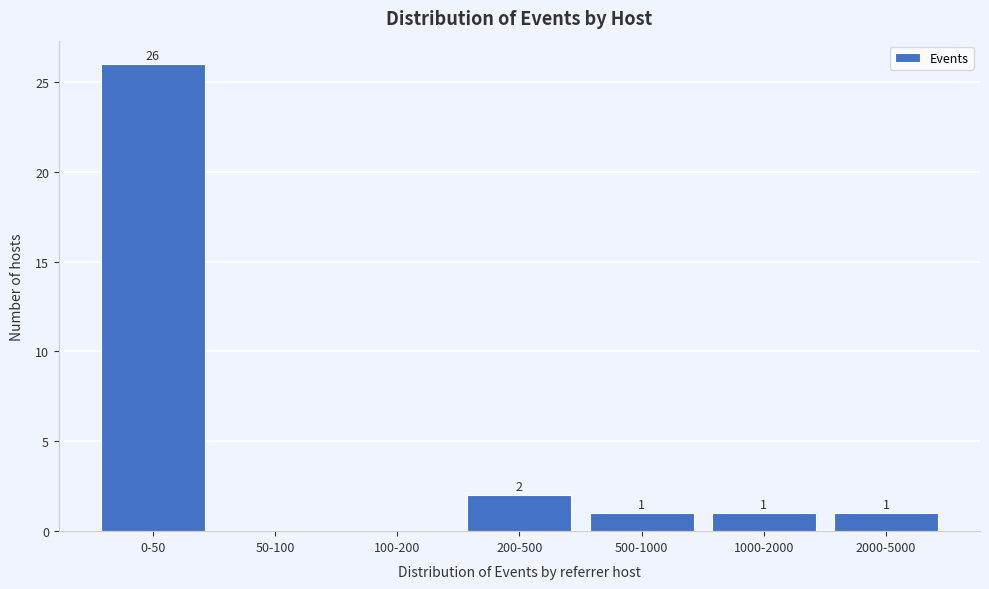

Reading left to right, list all the values displayed in this chart.

0-50=26	50-100=0	100-200=0	200-500=2	500-1000=1	1000-2000=1	2000-5000=1